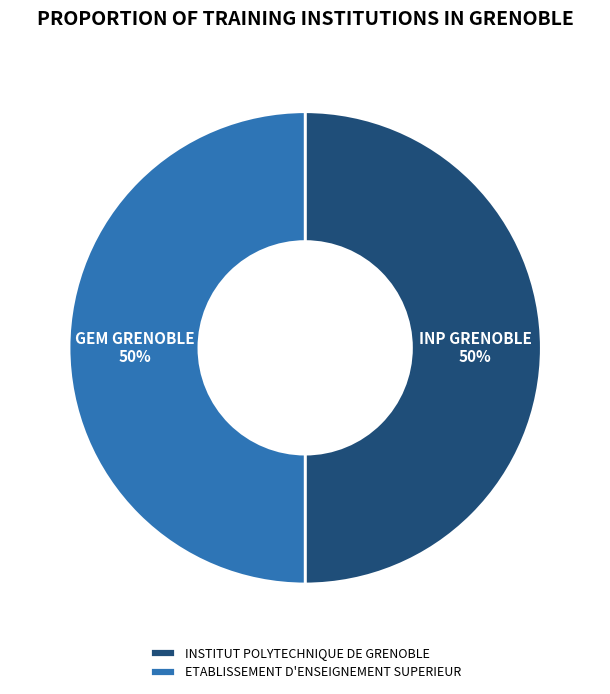

What is the ratio of the value at INSTITUT POLYTECHNIQUE DE GRENOBLE to the value at ETABLISSEMENT D'ENSEIGNEMENT SUPERIEUR?

1.0